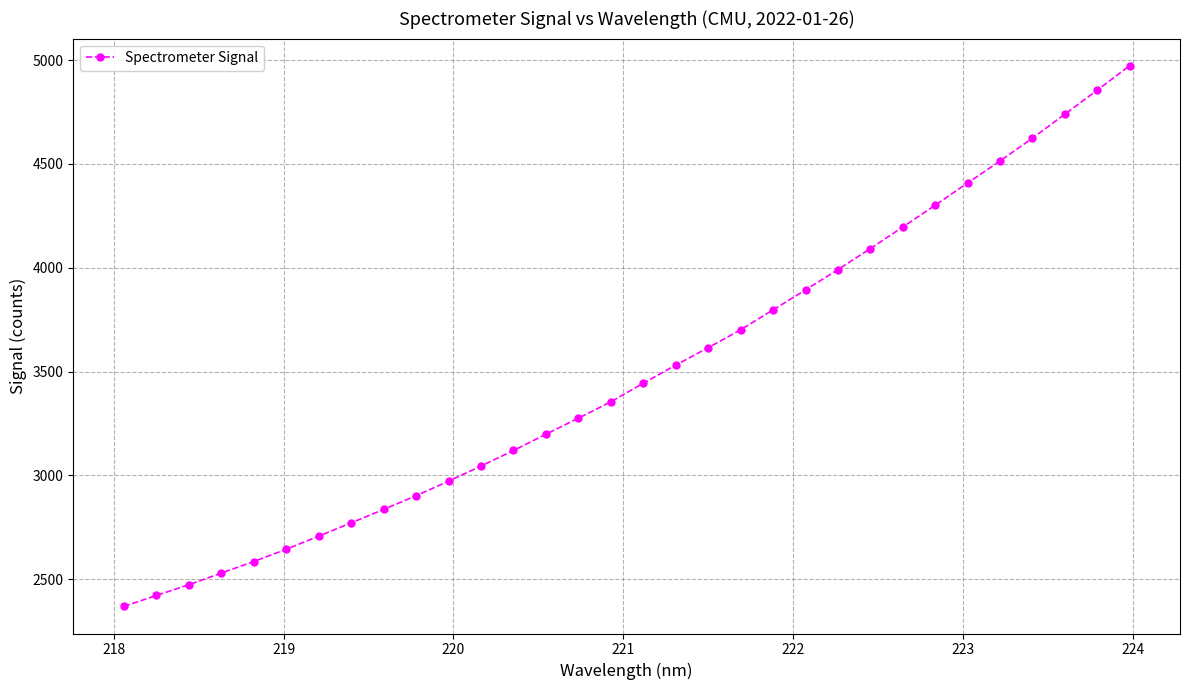

How many data points are less than 3443?

16